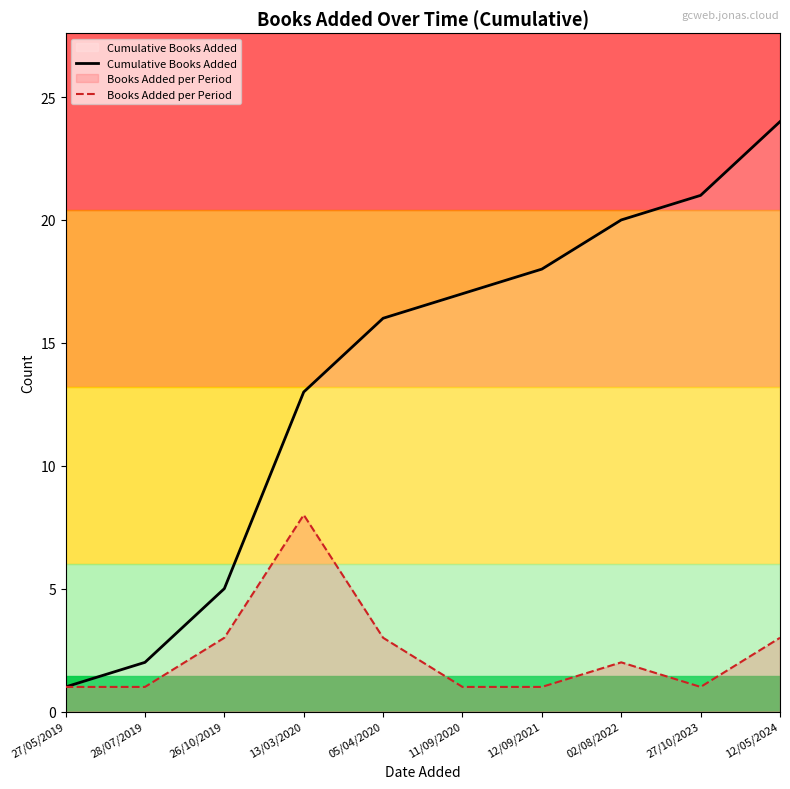

Count the number of categories in the chart.

10